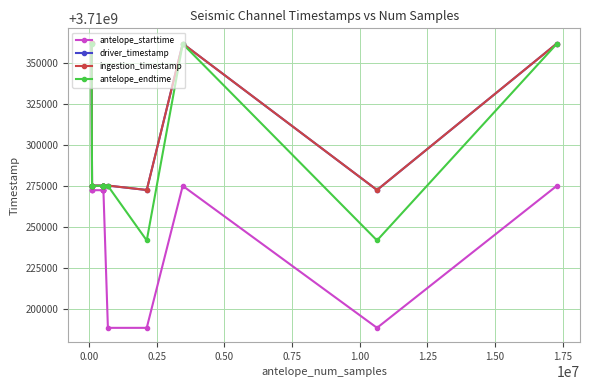

What is the highest value of the driver_timestamp series?

3710362371.4